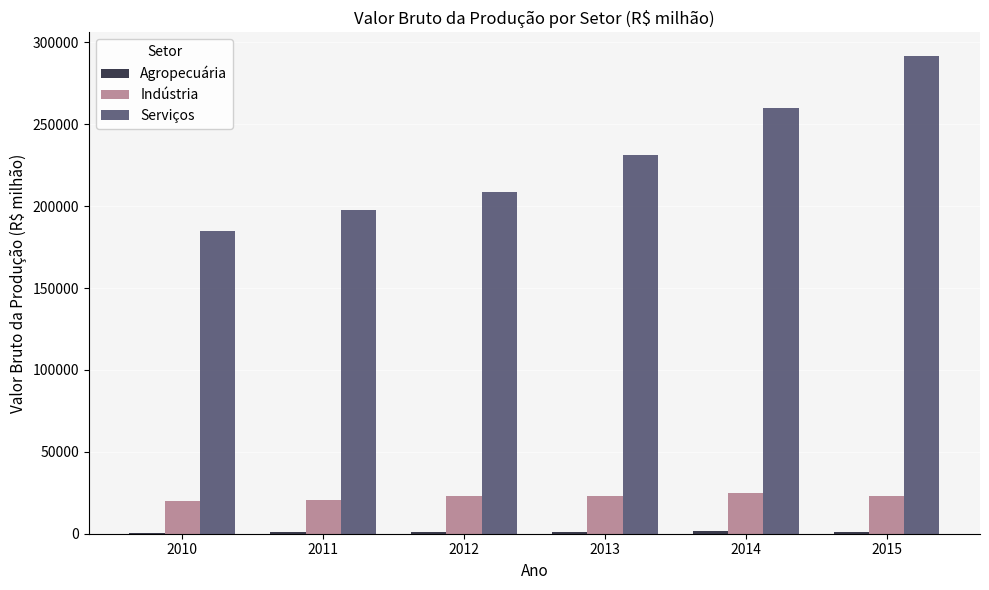

The value of Serviços at 2010 is 88322.6. True or false?

False